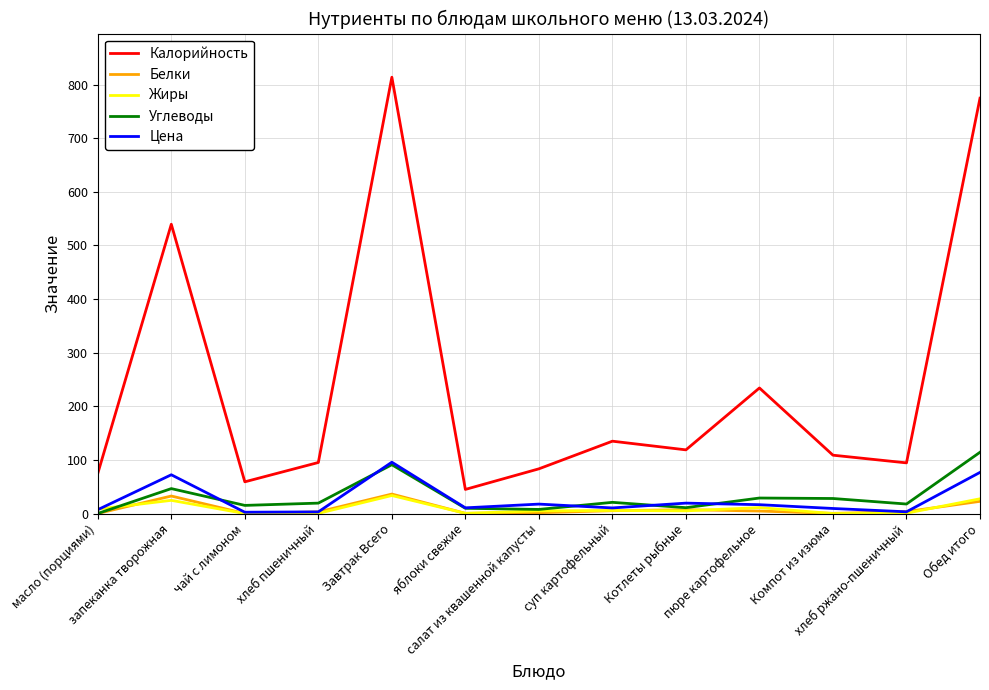

Which series has the widest spread of values?

Калорийность